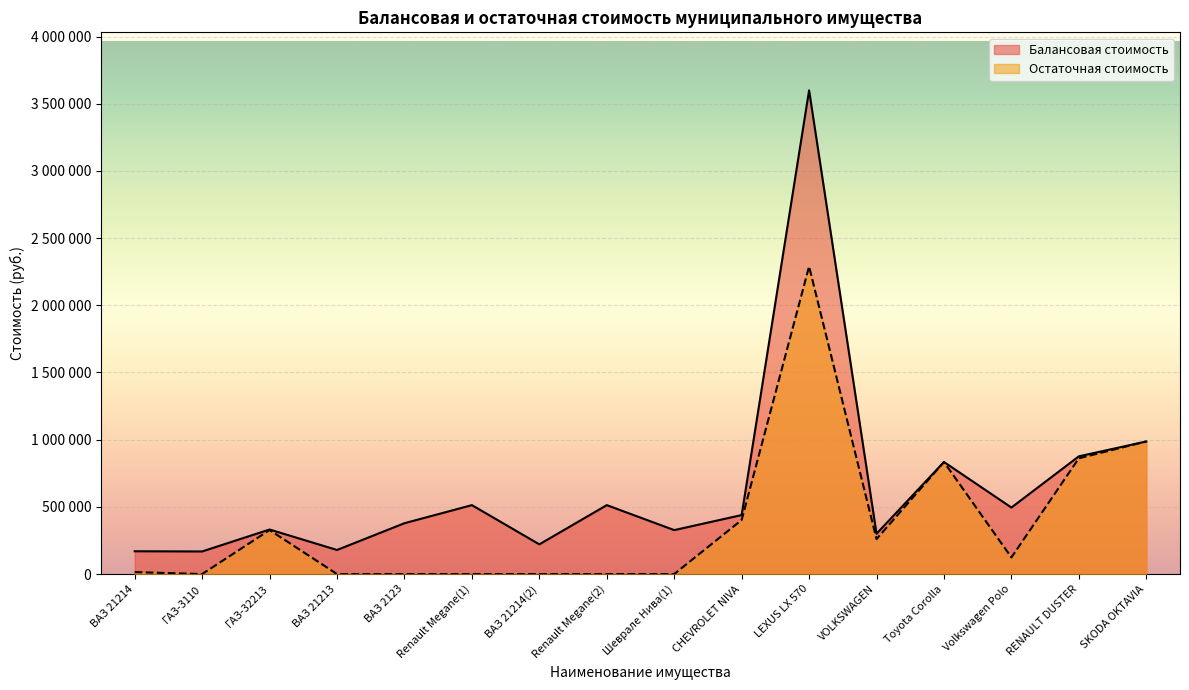

What is the label of the 7th point from the left?

ВАЗ 21214(2)